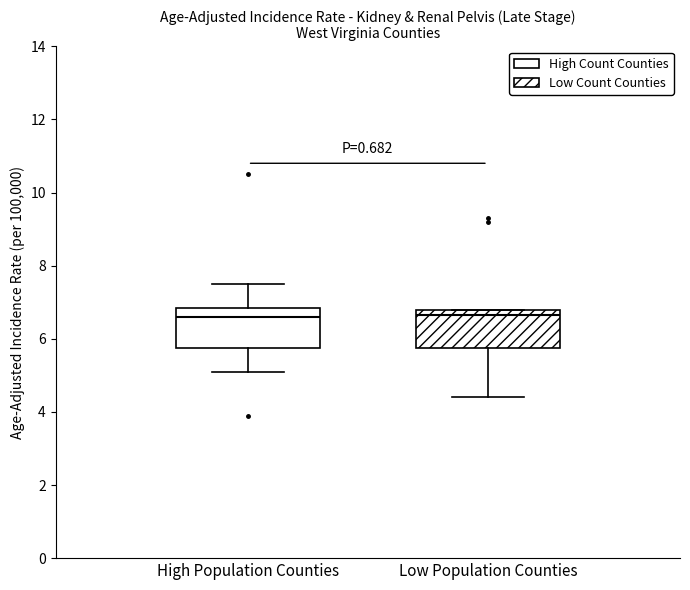

Where is the lower edge of the box for Low Population Counties on the y-axis? The values are not printed on the chart, so give them approximately, as read against the axis.

5.8